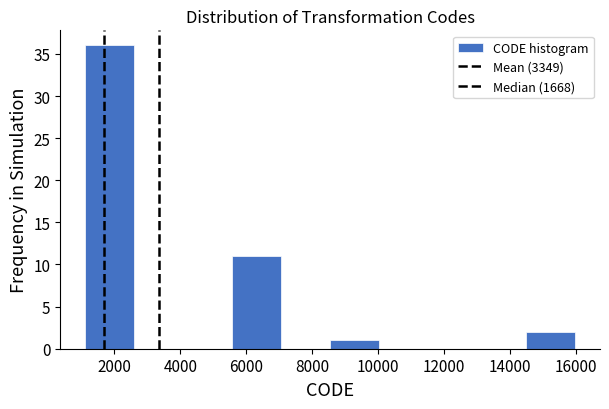

Reading left to right, transcribe this chart: for each bar, give the range it covers on the x-axis and its height. Neither the bar edges nor the heights are printed on the chart, so give them approximately, as read against the axes.

1200 to 2600: 36
2600 to 4000: 0
4000 to 5600: 0
5600 to 7000: 11
7000 to 8600: 0
8600 to 10000: 1
10000 to 11600: 0
11600 to 13000: 0
13000 to 14400: 0
14400 to 16000: 2